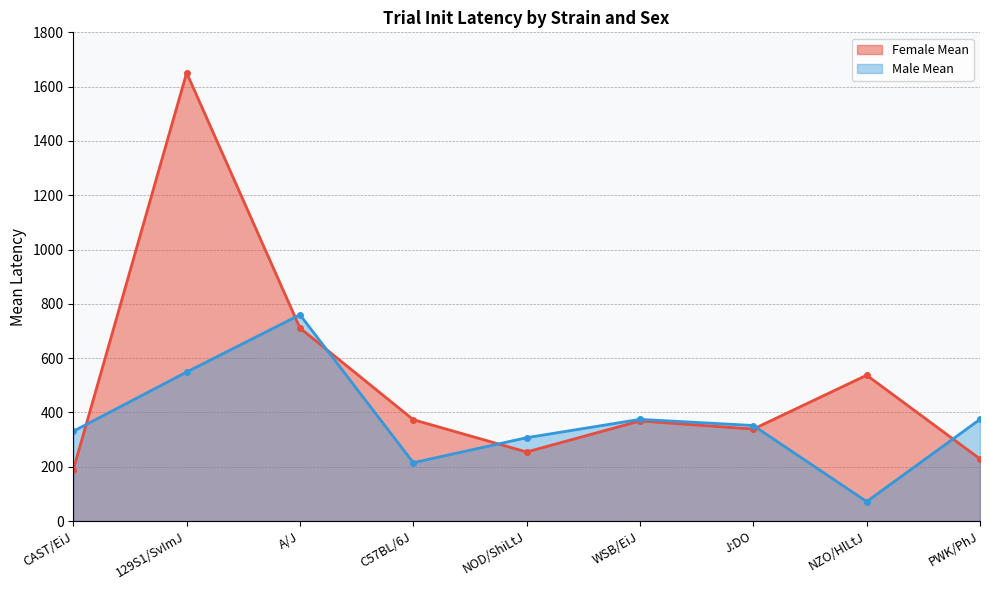

What is the maximum value shown in the chart?

1651.0